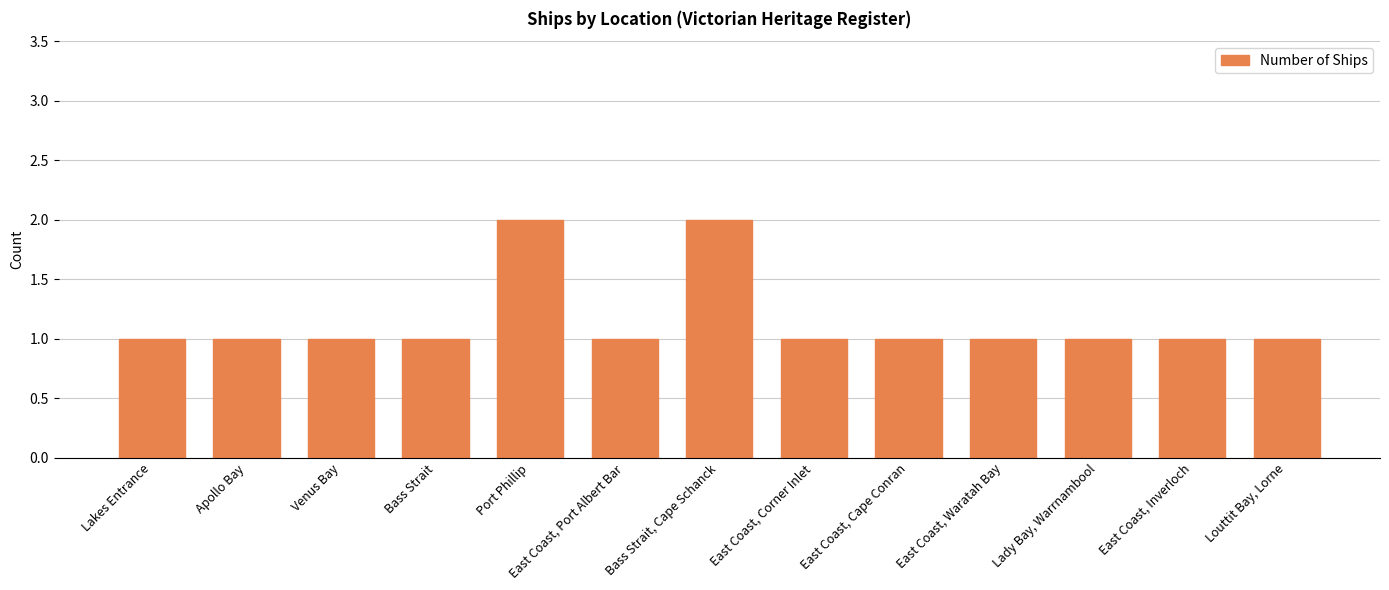

Are the bars grouped side by side (vs. stacked)?

No